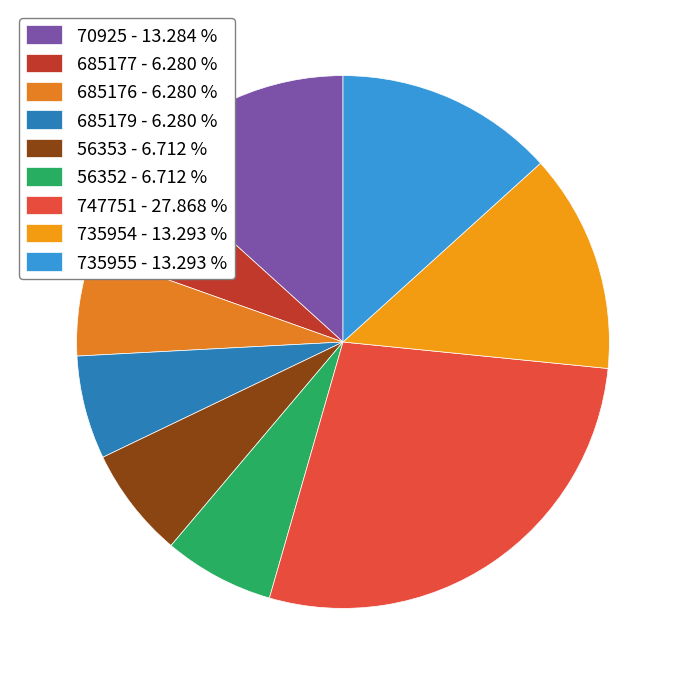

To the nearest percent, what portion does 70925 represent?

13%